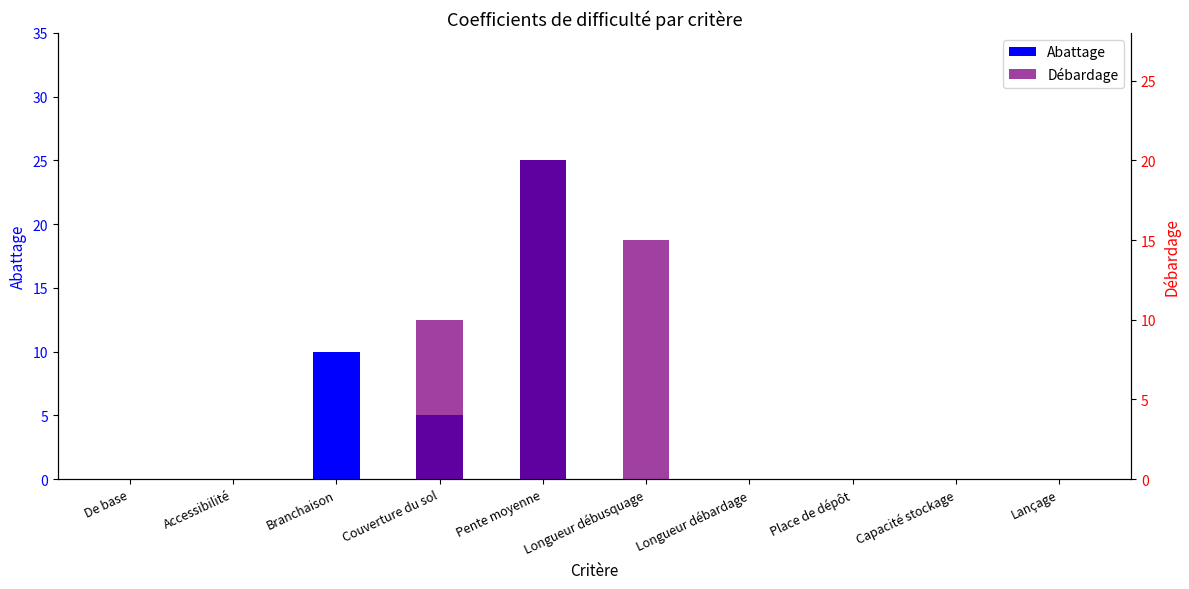

What is the total value across all series at Pente moyenne?

45